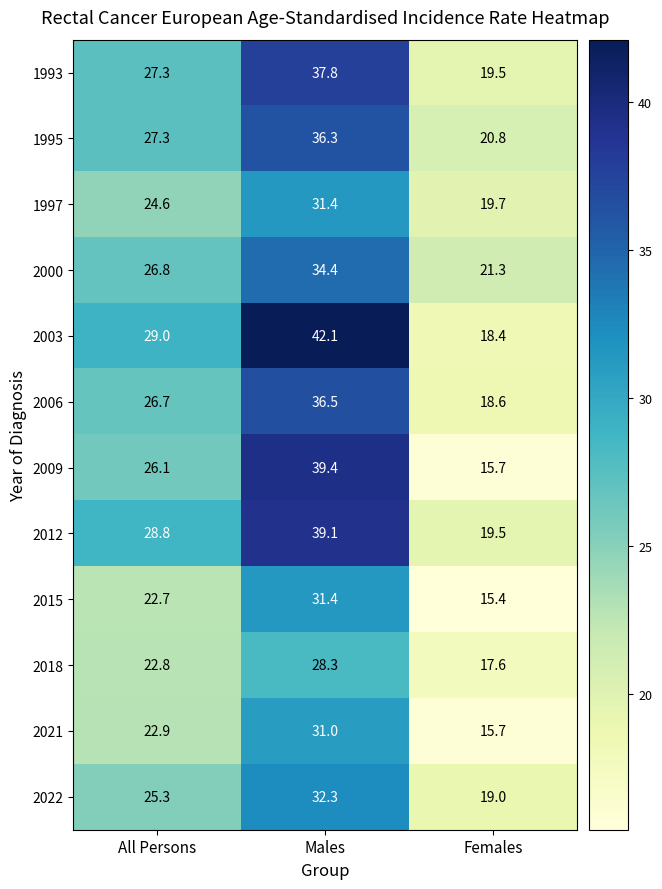

Where does the 2006 series first go above 26?

All Persons